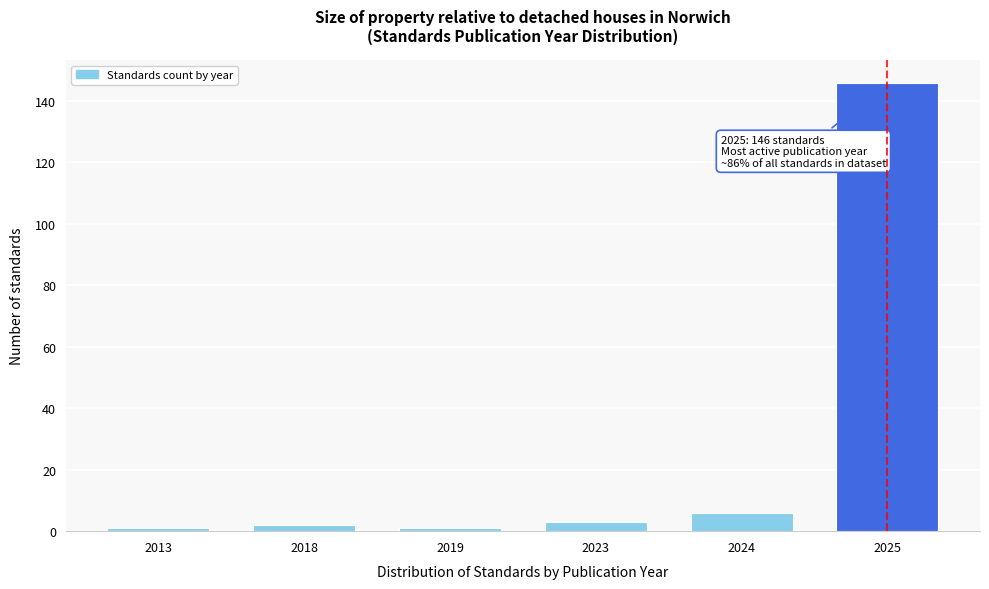

Reading left to right, transcribe all the data shown in this chart.

2013=1	2018=2	2019=1	2023=3	2024=6	2025=146